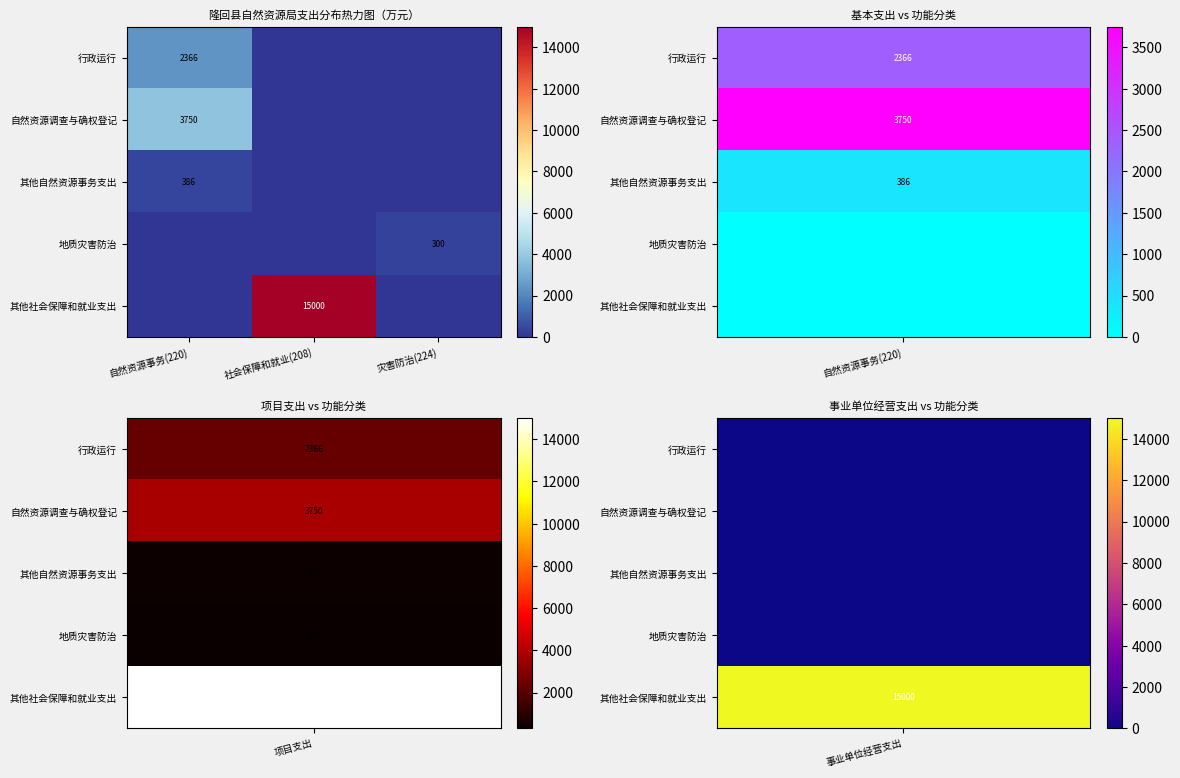

True or false: 其他自然资源事务支出 has a value of 386 at 自然资源事务(220).

True